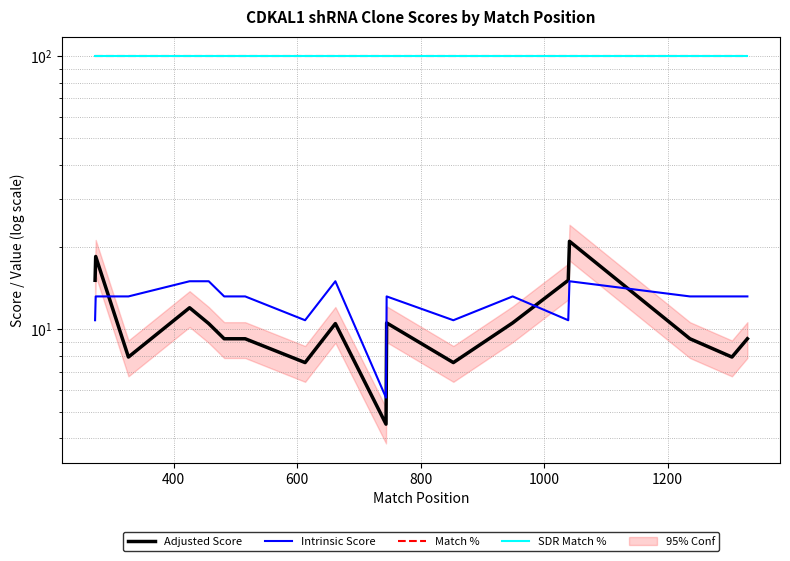

What is the difference between the maximum and minimum values in the Intrinsic Score series?

9.4